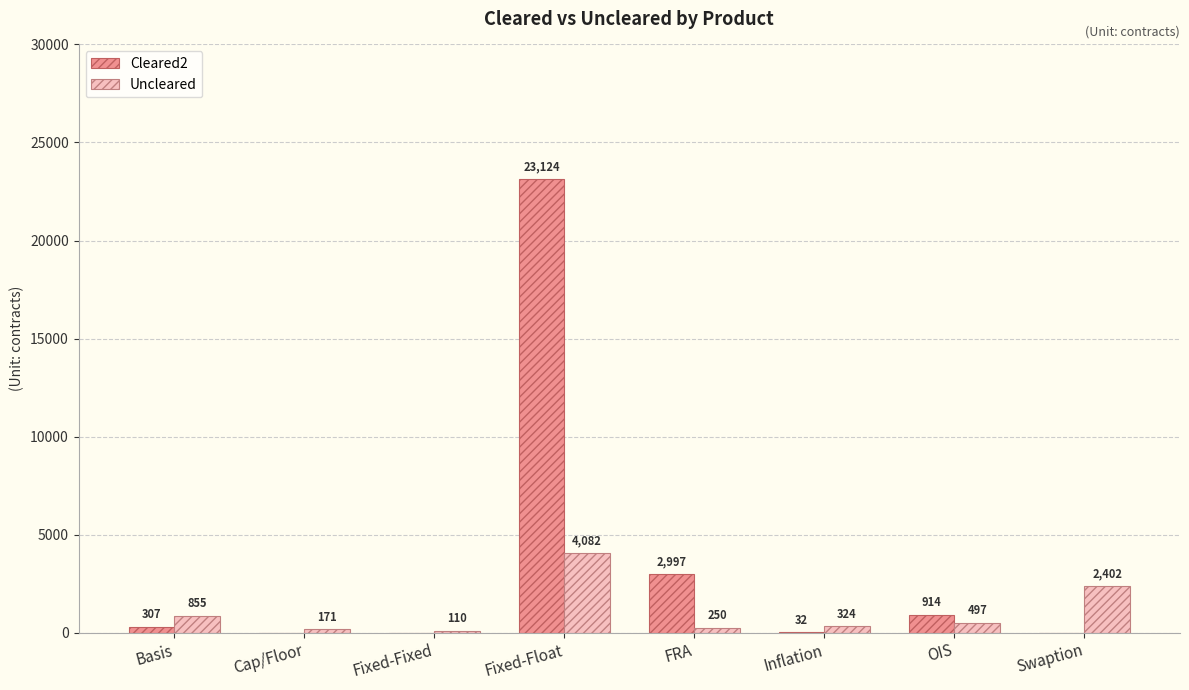

Which category has the highest value across all series?

Fixed-Float